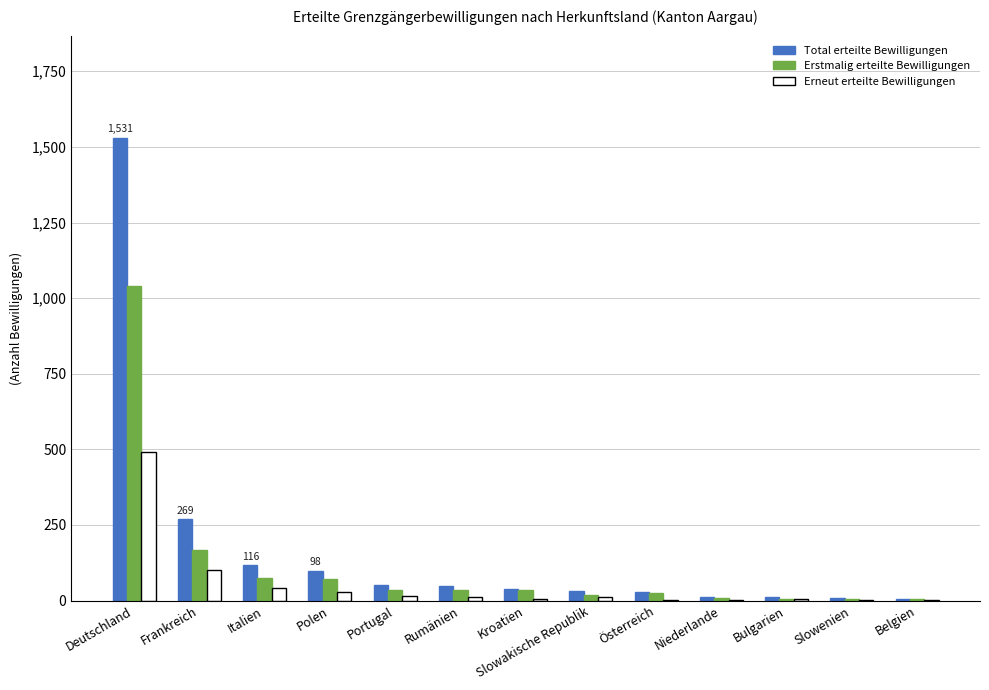

At which label does Total erteilte Bewilligungen reach its peak?

Deutschland